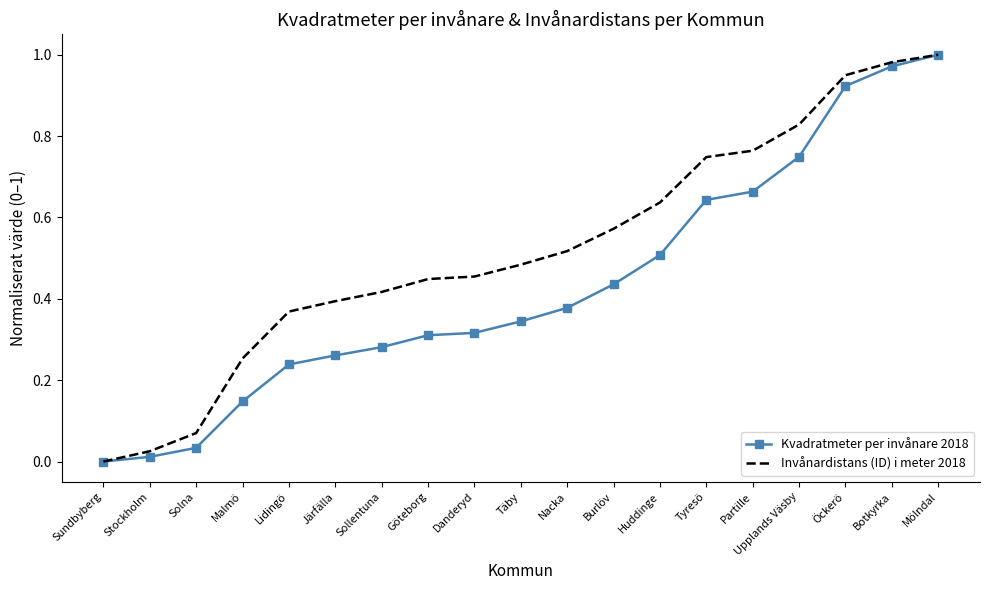

At which label does Kvadratmeter per invånare 2018 reach its peak?

Mölndal